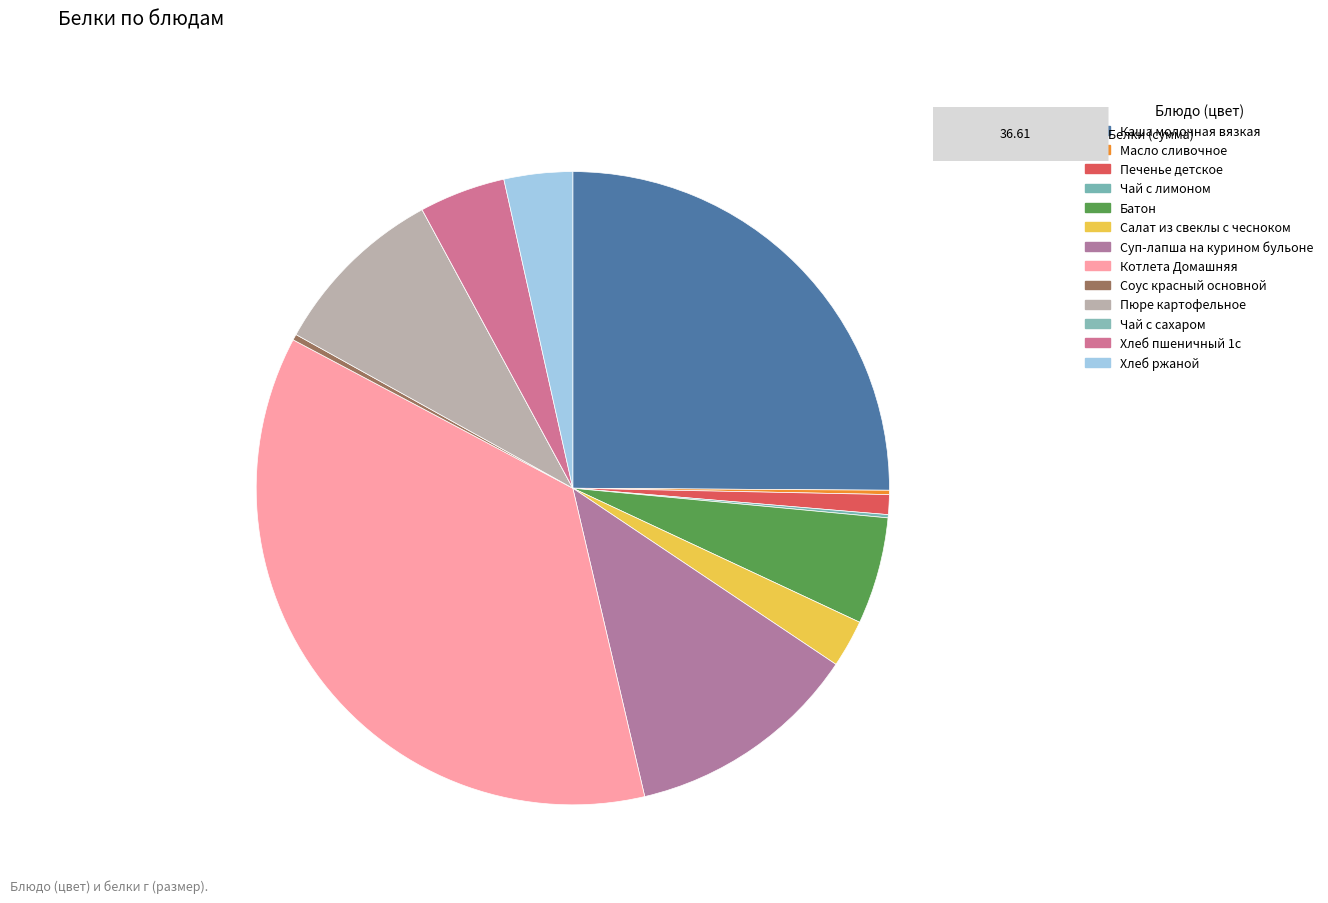

To the nearest percent, what is the difference between the largest and smallest slice percentages?

36%